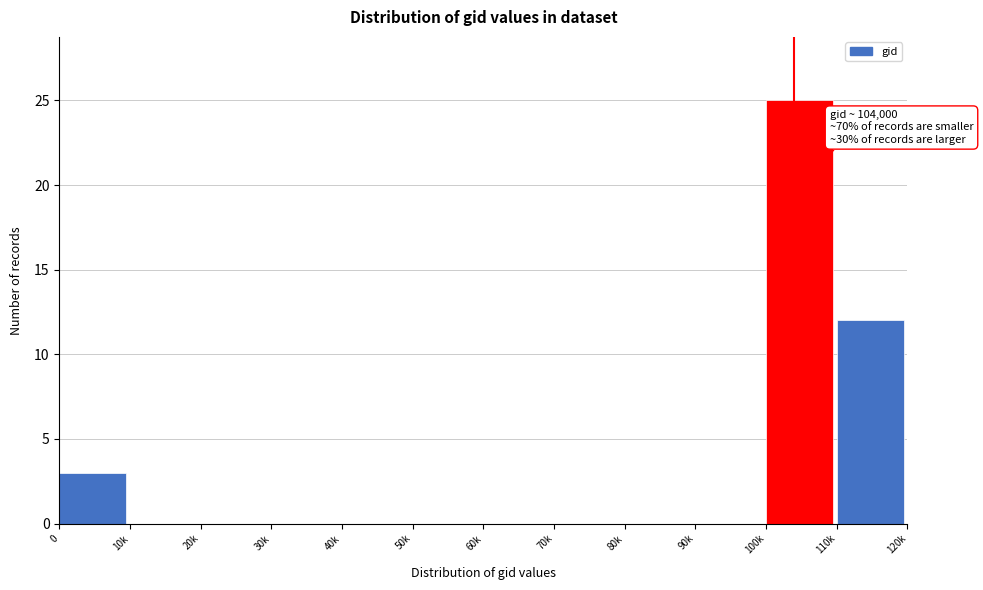

Reading left to right, list all the values displayed in this chart.

0=3	10k=0	20k=0	30k=0	40k=0	50k=0	60k=0	70k=0	80k=0	90k=0	100k=25	110k=12